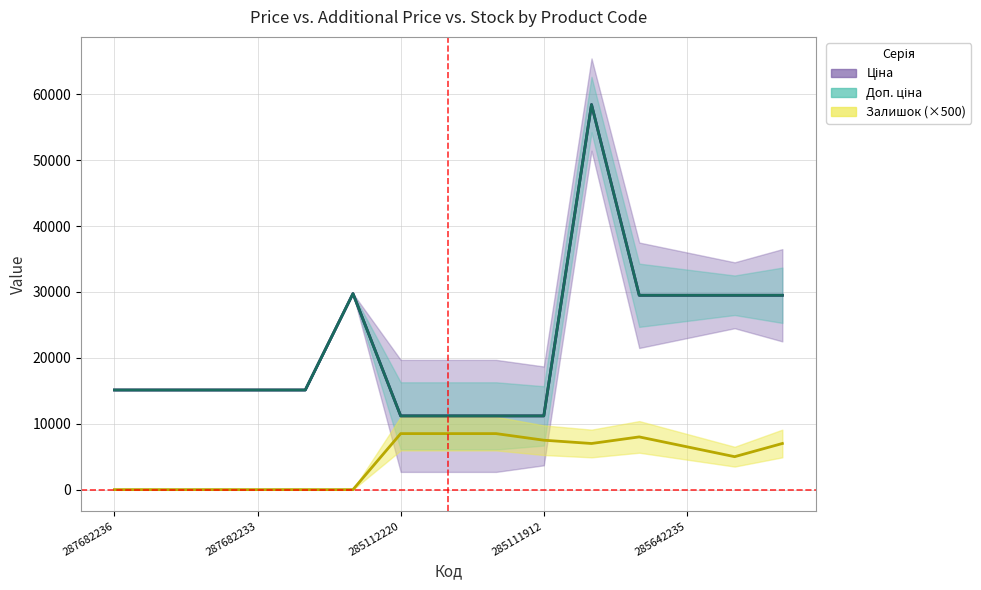

Between 287682235 and 285111912, which is larger?

287682235